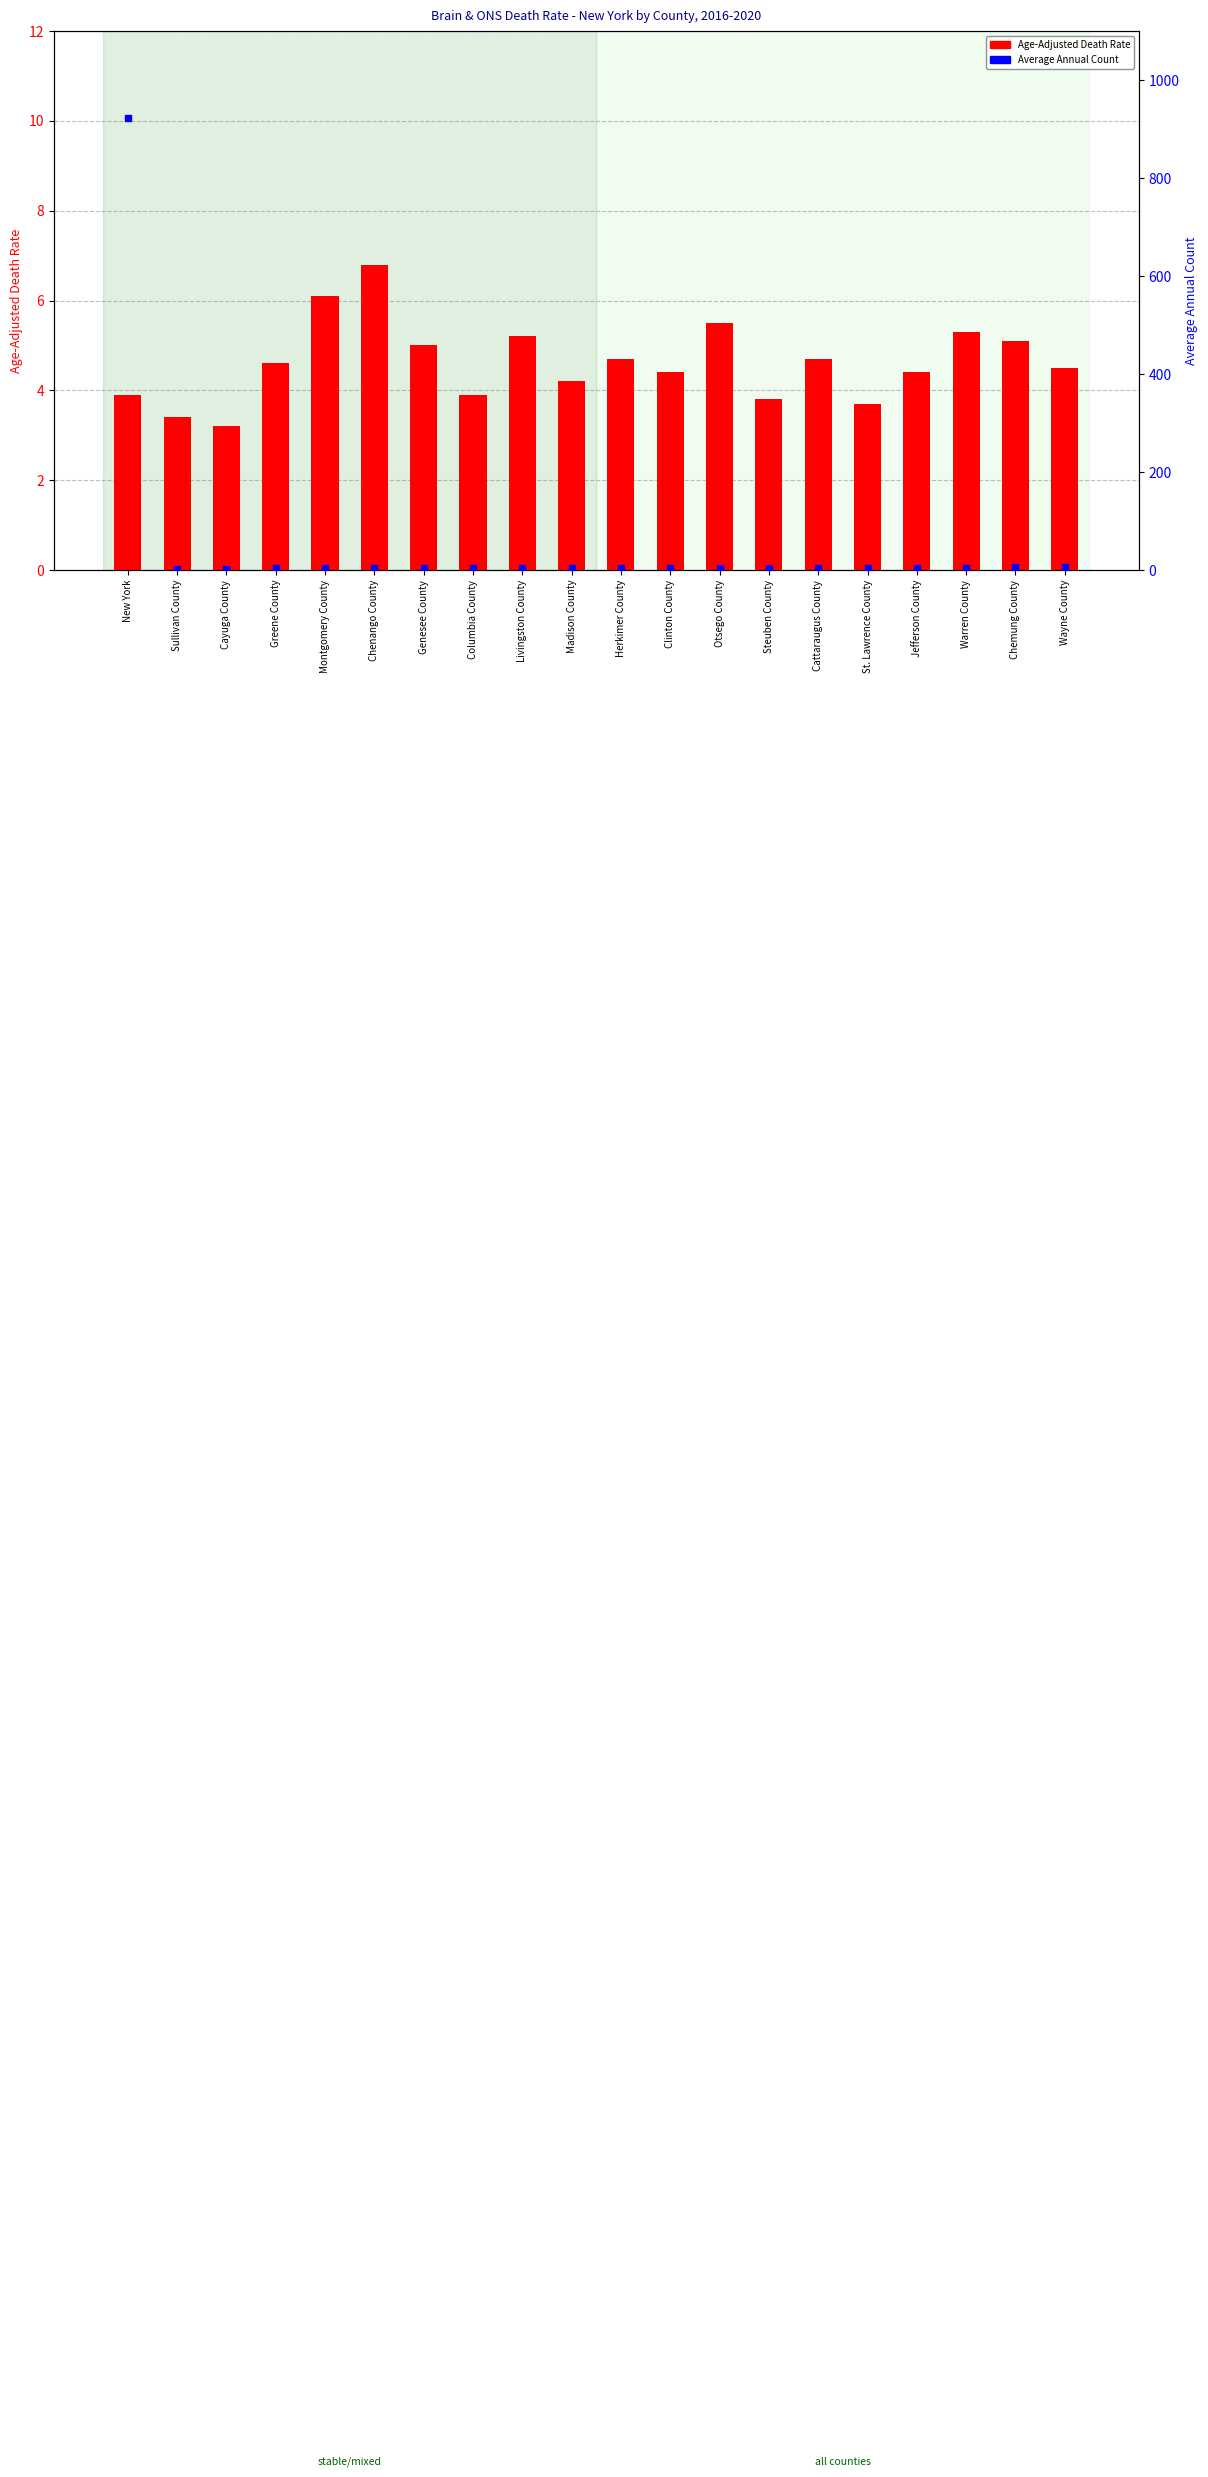

Which series contains the highest Y value?

Average Annual Count